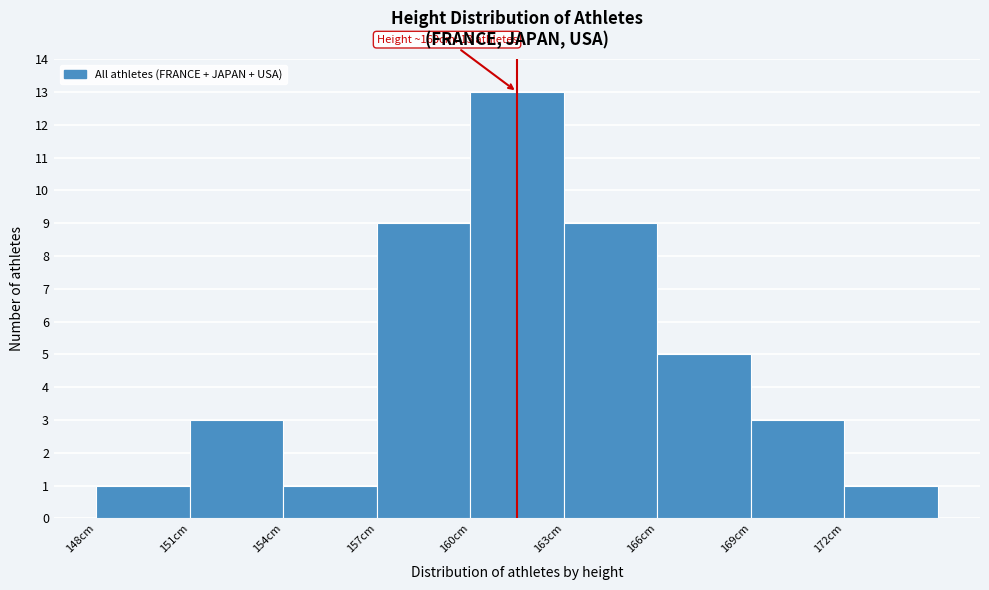

Which range on the x-axis has the tallest bar?

160 to 163